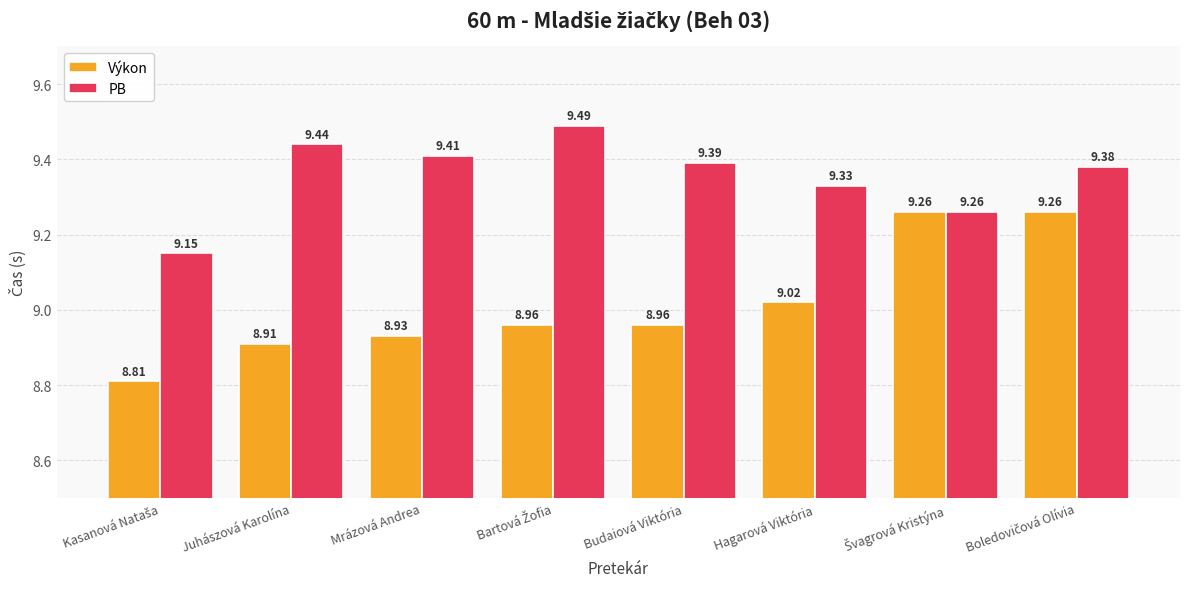

At how many categories does at least one series exceed 8?

8